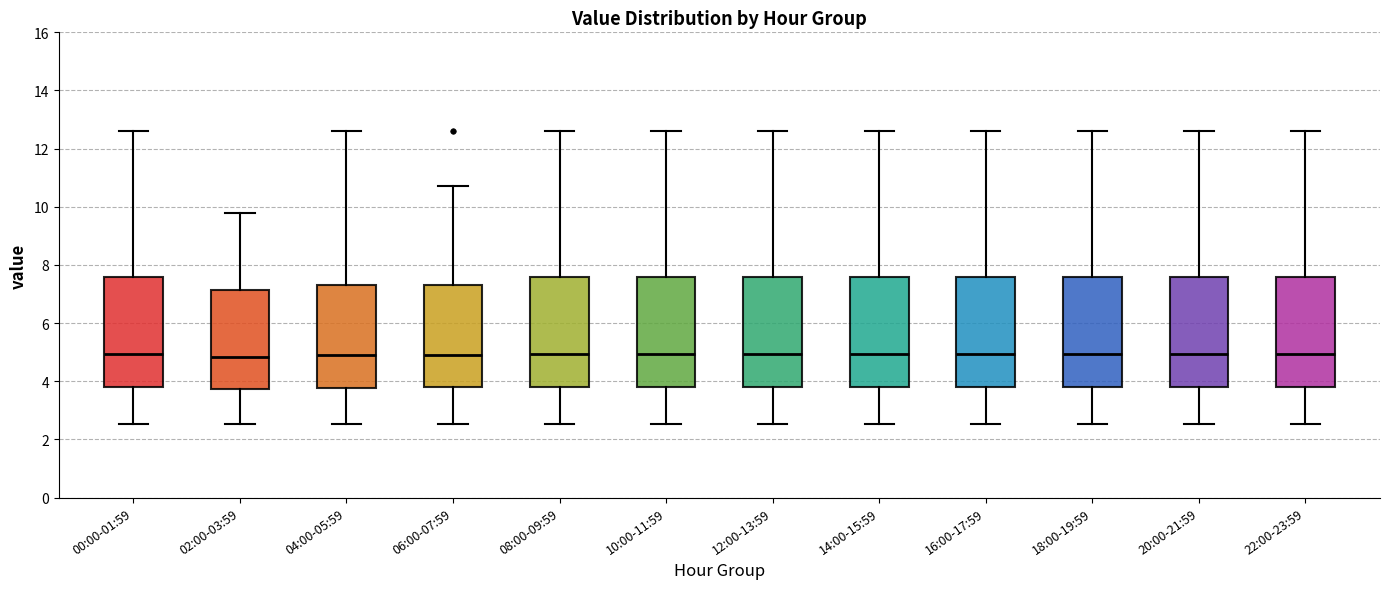

Where does the lower whisker of the box for 12:00-13:59 end on the y-axis? The values are not printed on the chart, so give them approximately, as read against the axis.

2.6